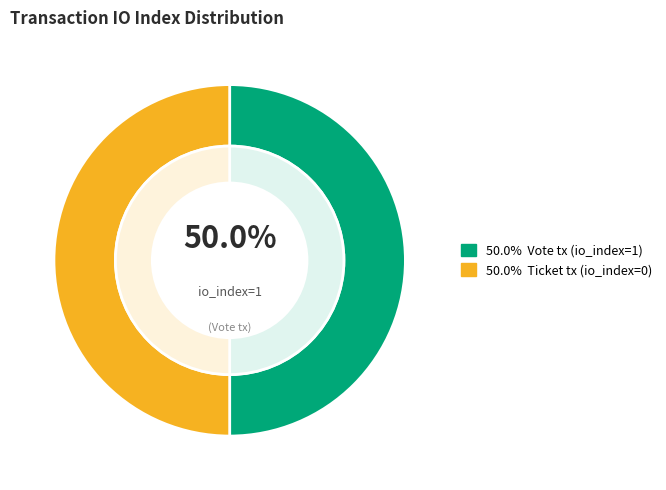

How many slices are in this pie chart?

2